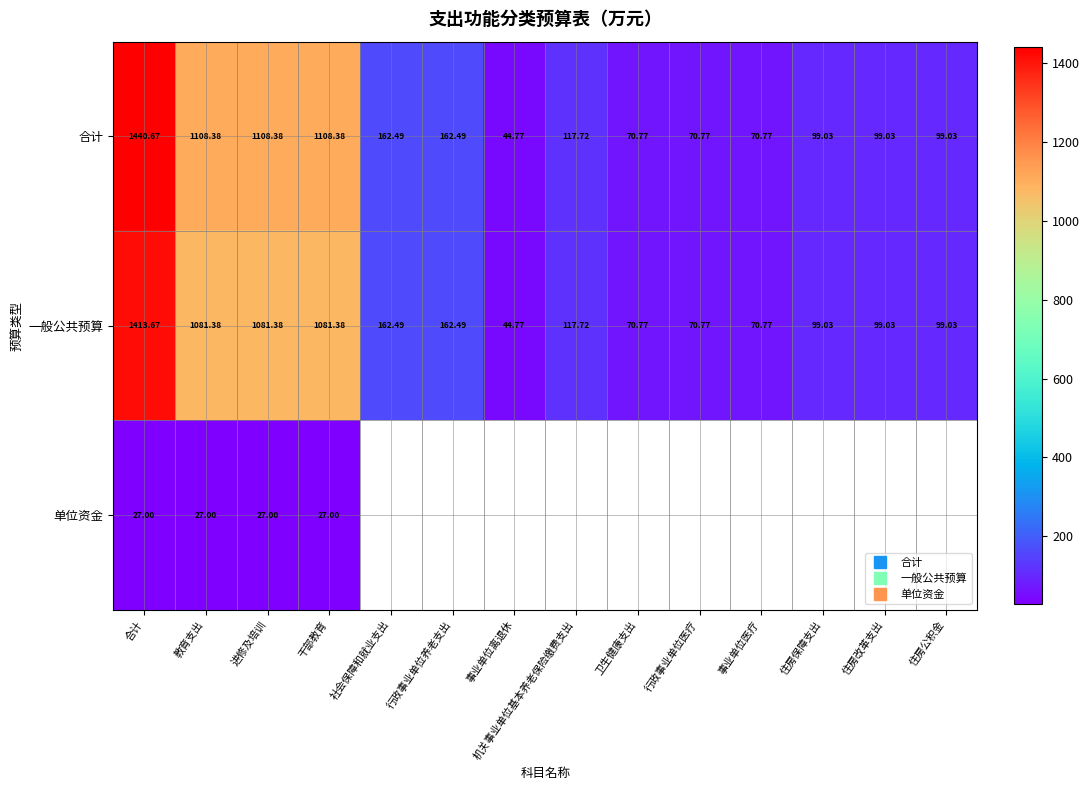

List the series in order of their peak value, highest first.

合计, 一般公共预算, 单位资金